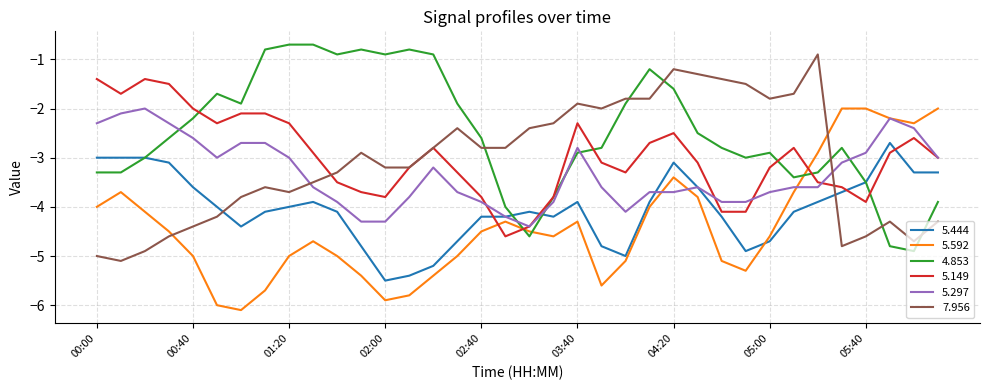

After their last crossing, which series has the higher values: 7.956 or 5.592?

5.592